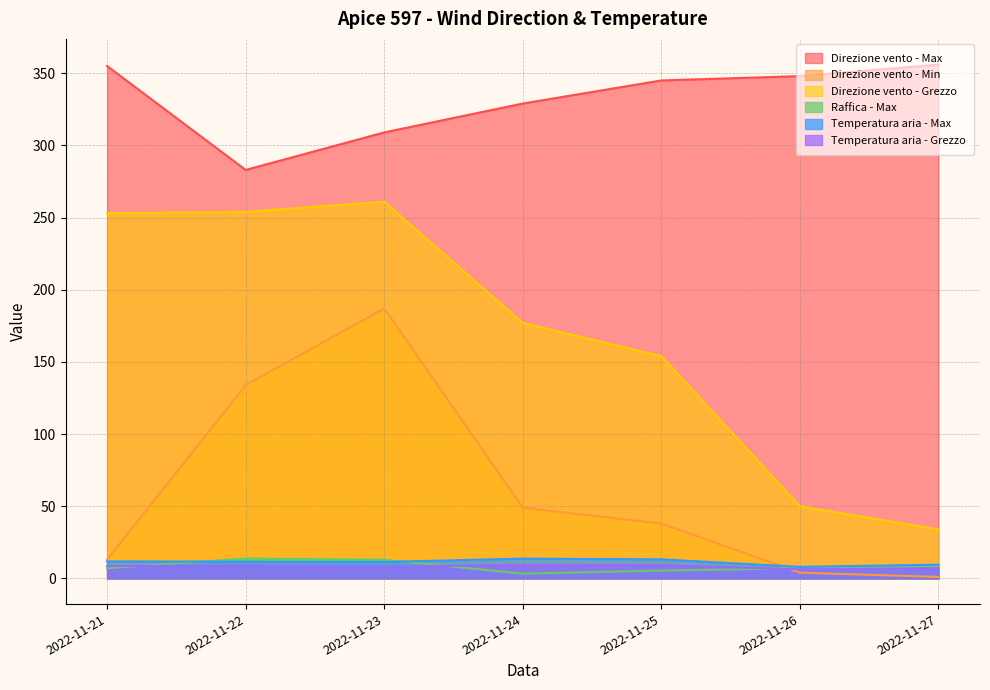

Which category has the highest value in the Temperatura aria - Grezzo series?

2022-11-24